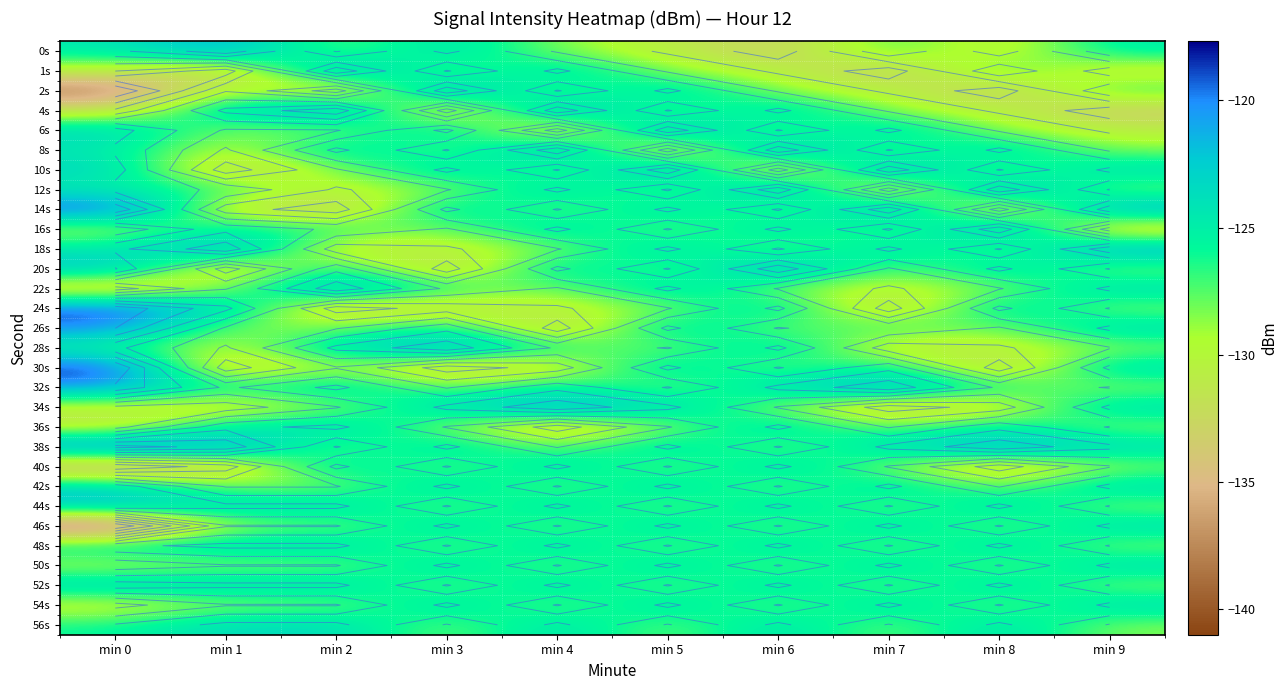

Is it true that 16s equals -31.8 at min 0?

False